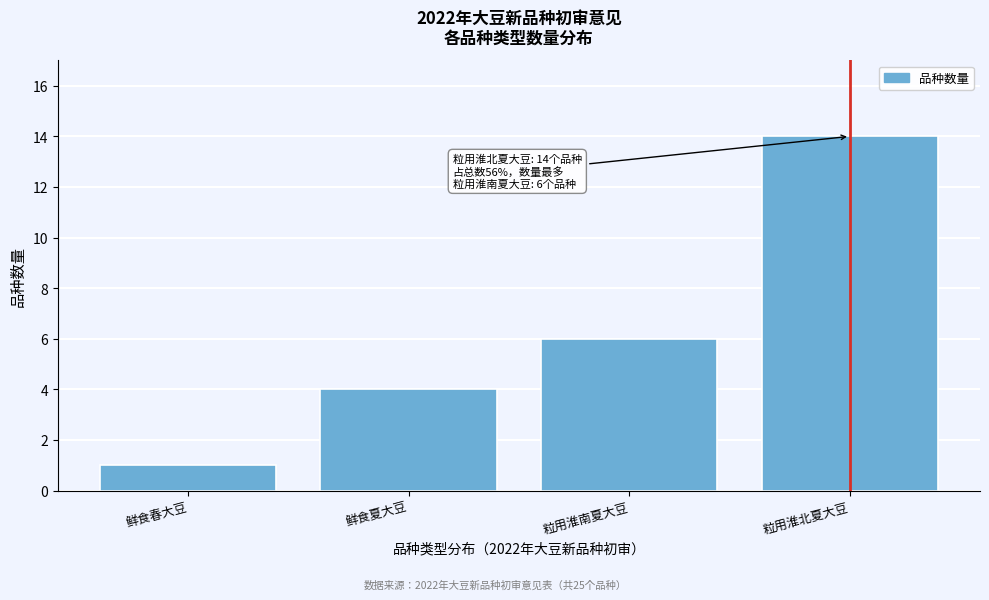

Reading right to left, extract all data points from this chart.

粒用淮北夏大豆=14	粒用淮南夏大豆=6	鲜食夏大豆=4	鲜食春大豆=1